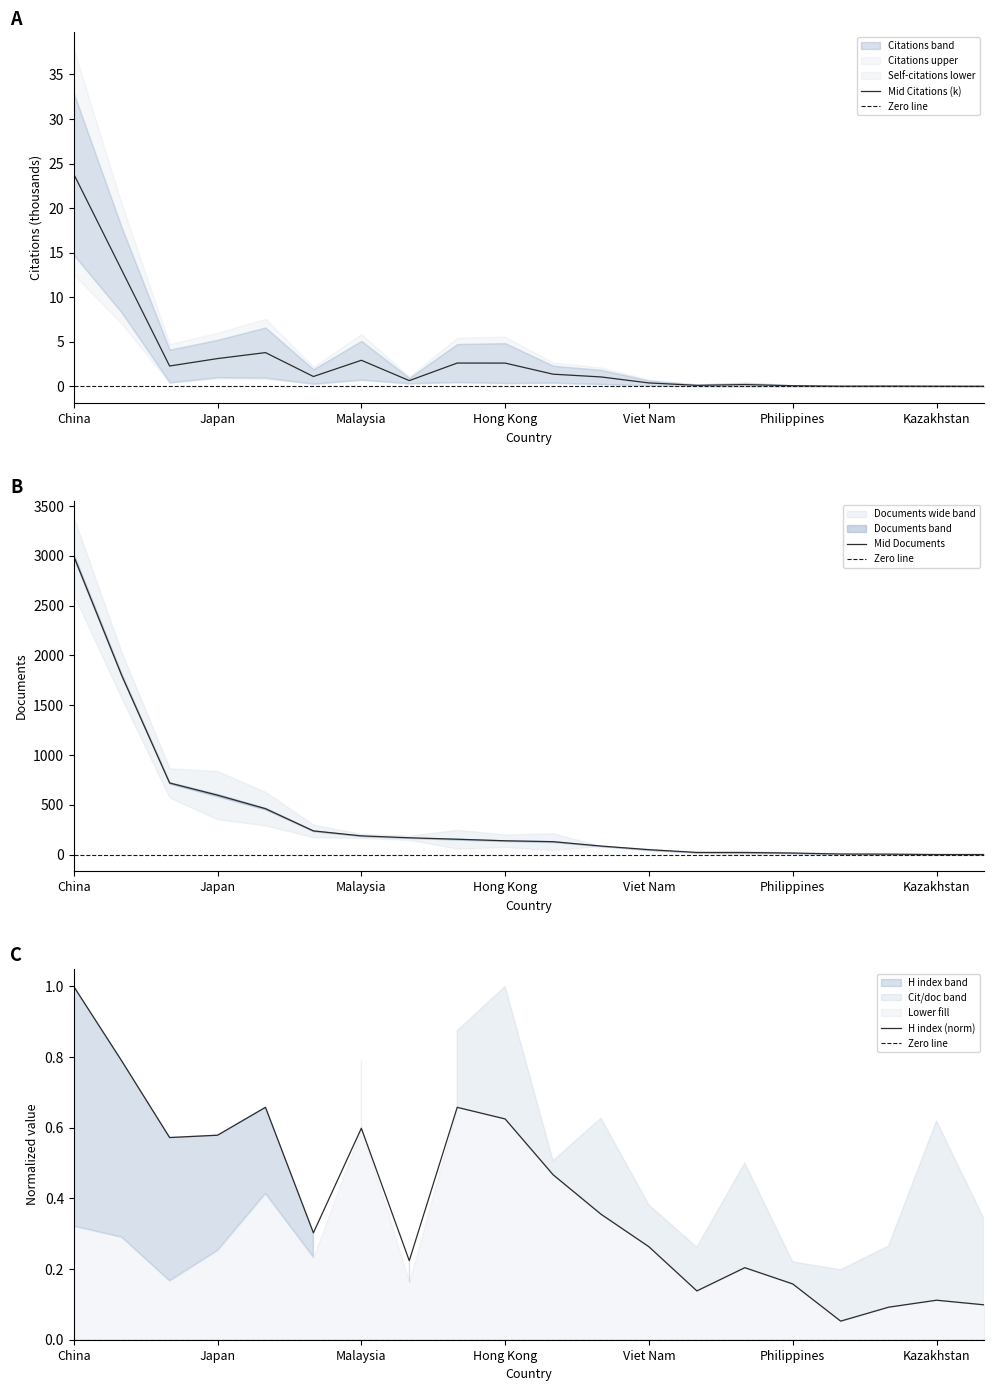

What is the difference between the Documents values at Thailand and Philippines?

222.0